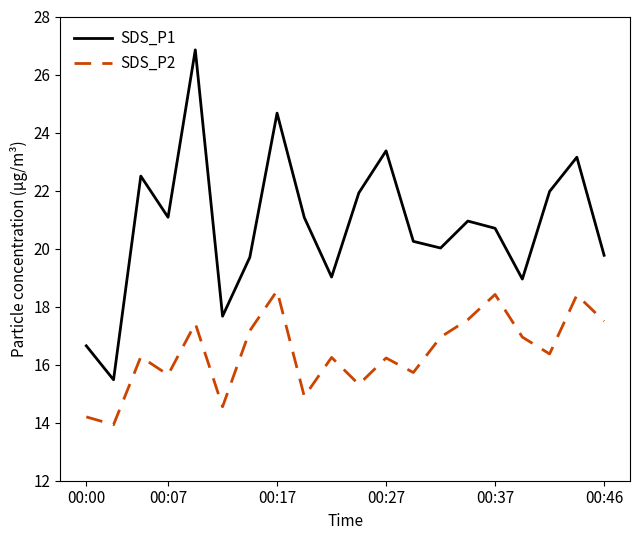

True or false: SDS_P1 and SDS_P2 intersect in this chart.

False